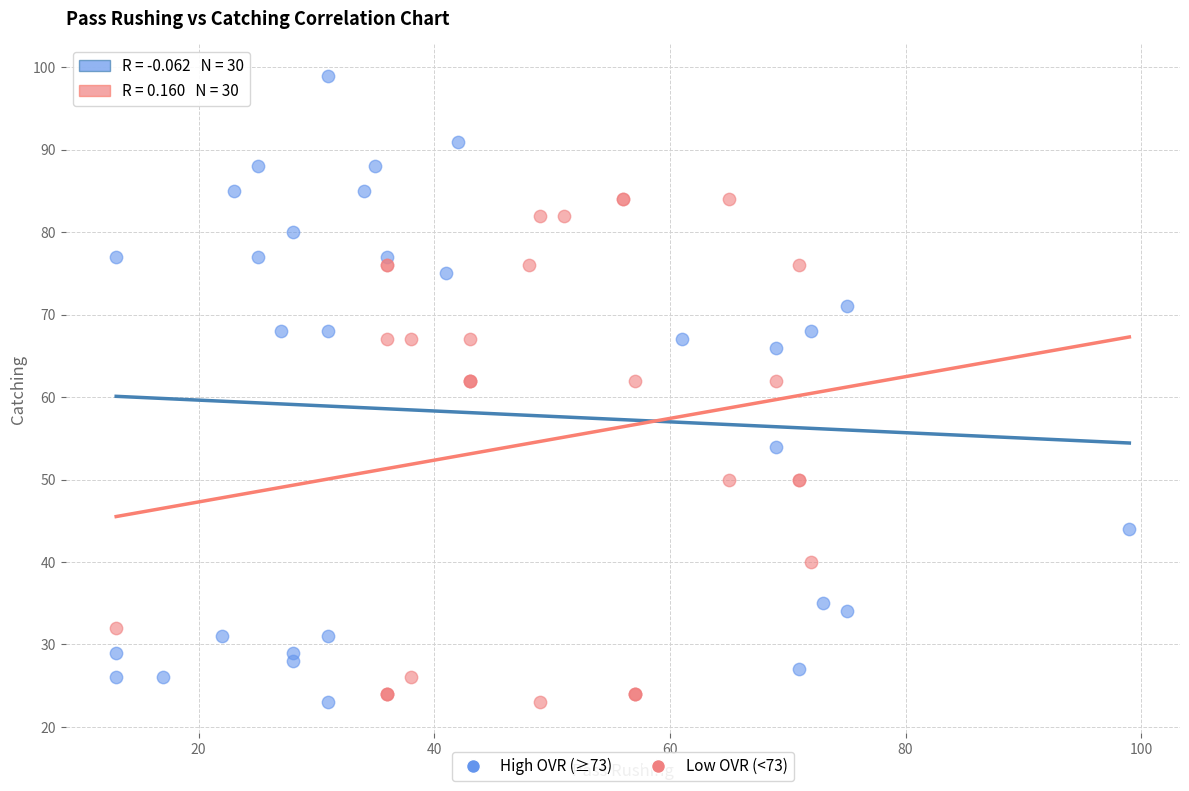

Which series reaches the maximum Y coordinate?

High OVR (≥73)